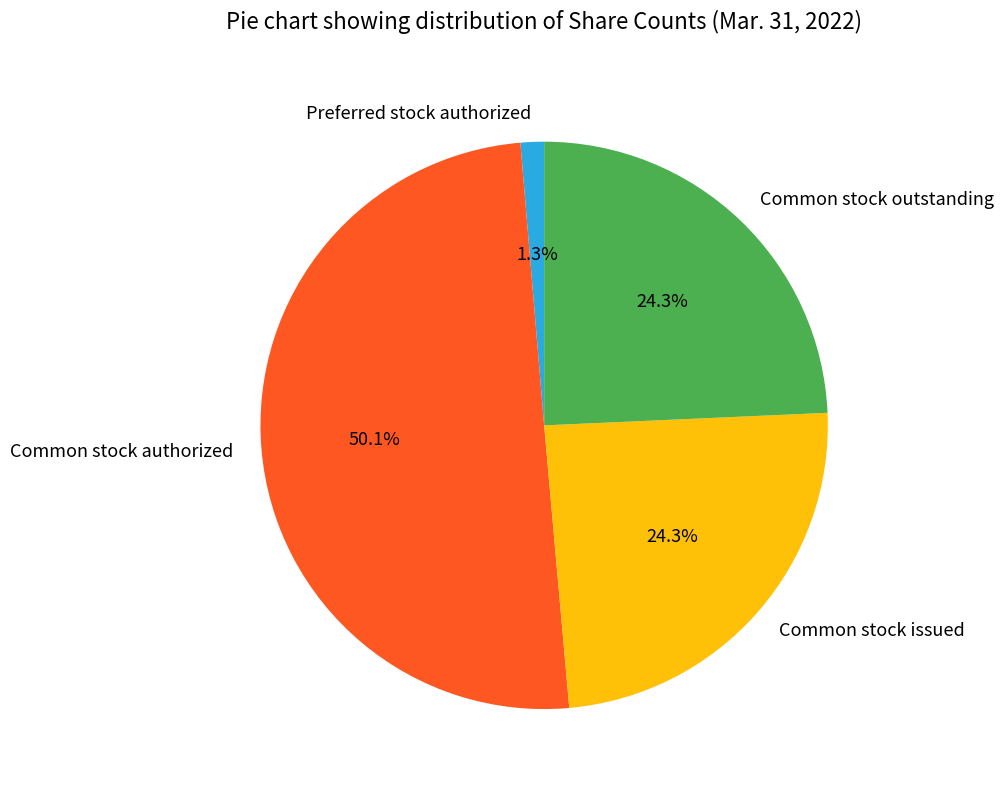

Which category accounts for the majority?

Common stock authorized